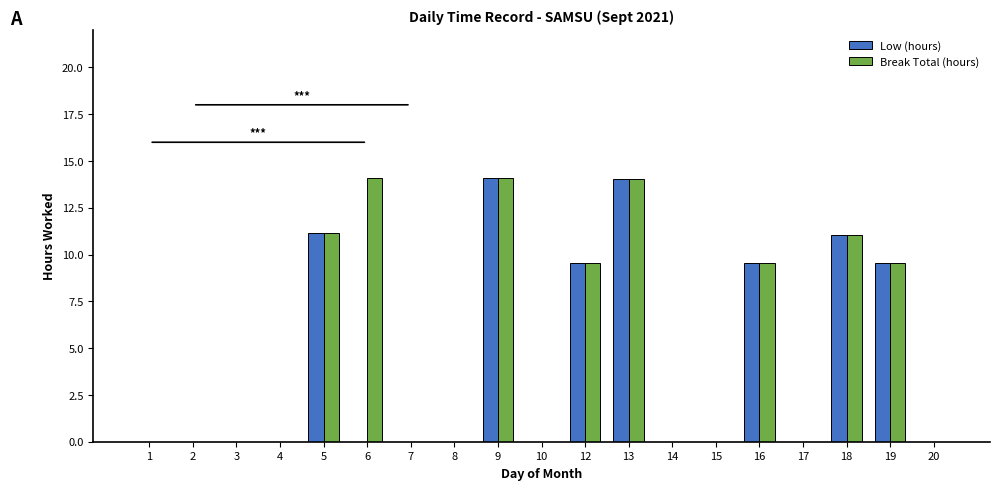

What is the sum of all Low (hours) values?

79.0